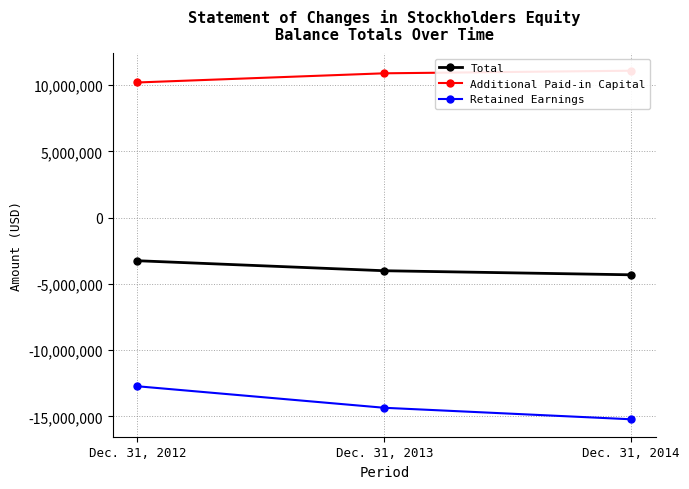

The value of Total at Dec. 31, 2012 is -772677. True or false?

False